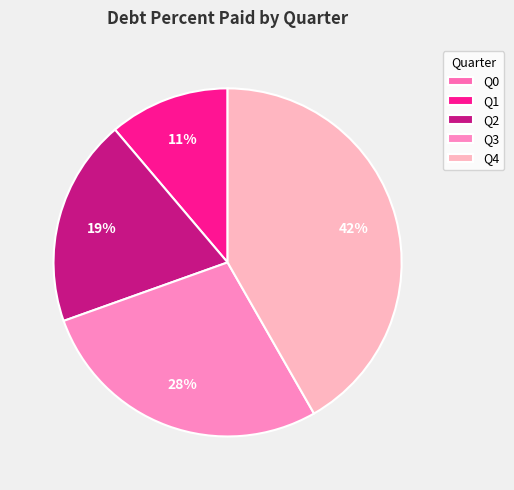

What is the smallest slice in the pie chart?

Q0